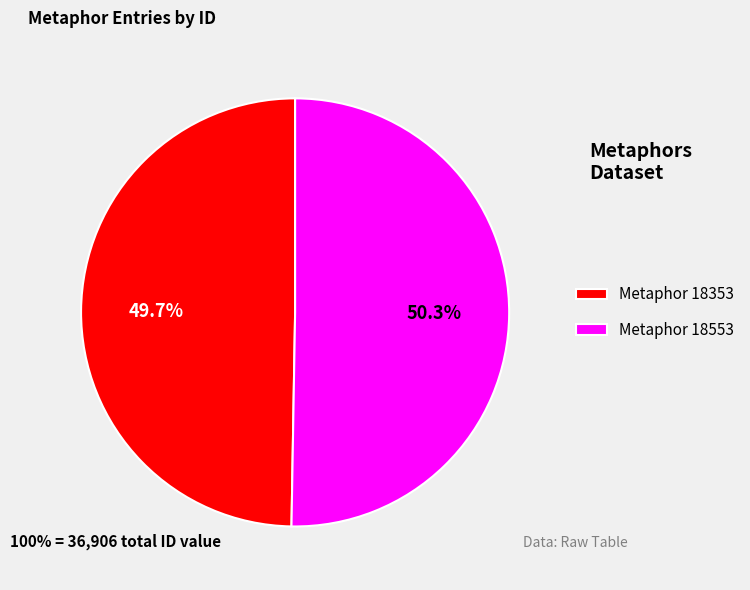

Rank the categories by value from lowest to highest.

Metaphor 18353, Metaphor 18553